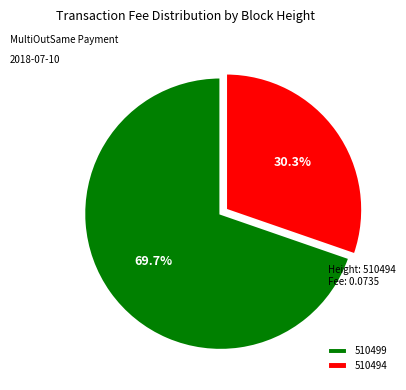

What percentage is the 510499 slice, to the nearest percent?

70%